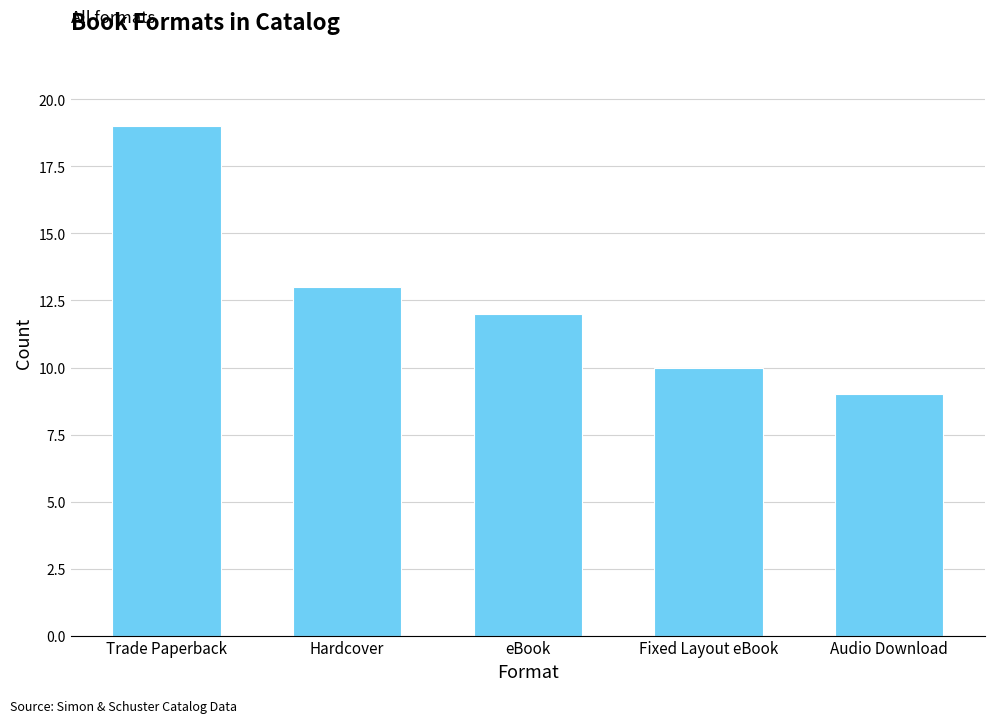

Are the bars horizontal?

No